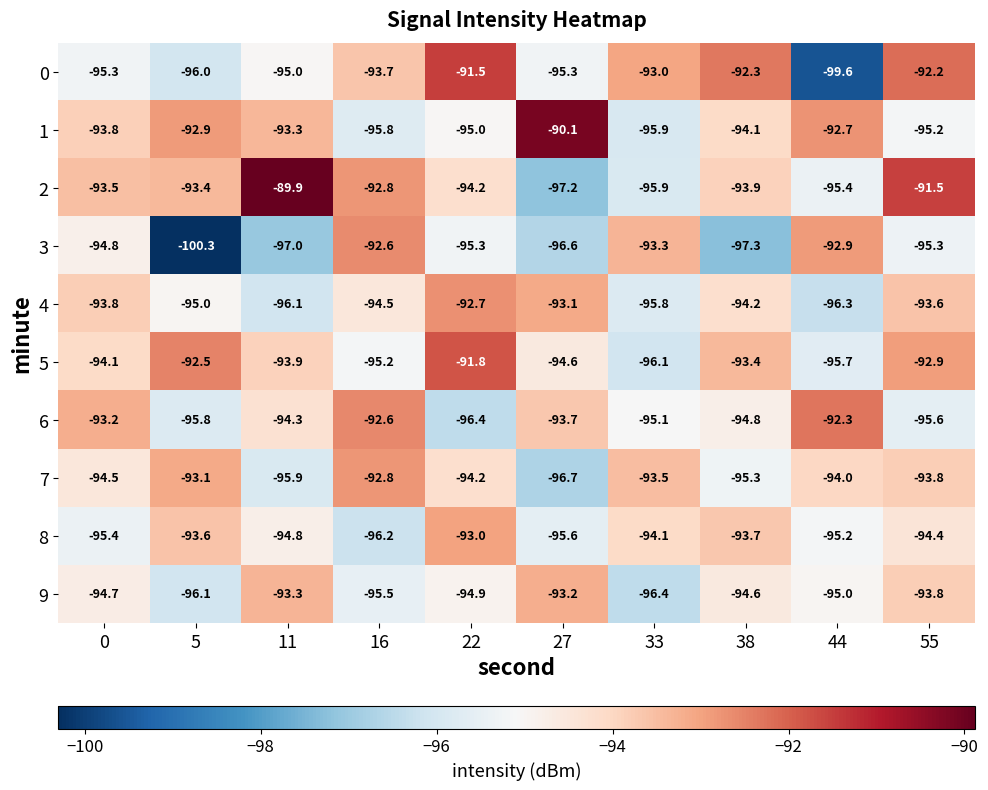

At how many categories does at least one series exceed -91?

2